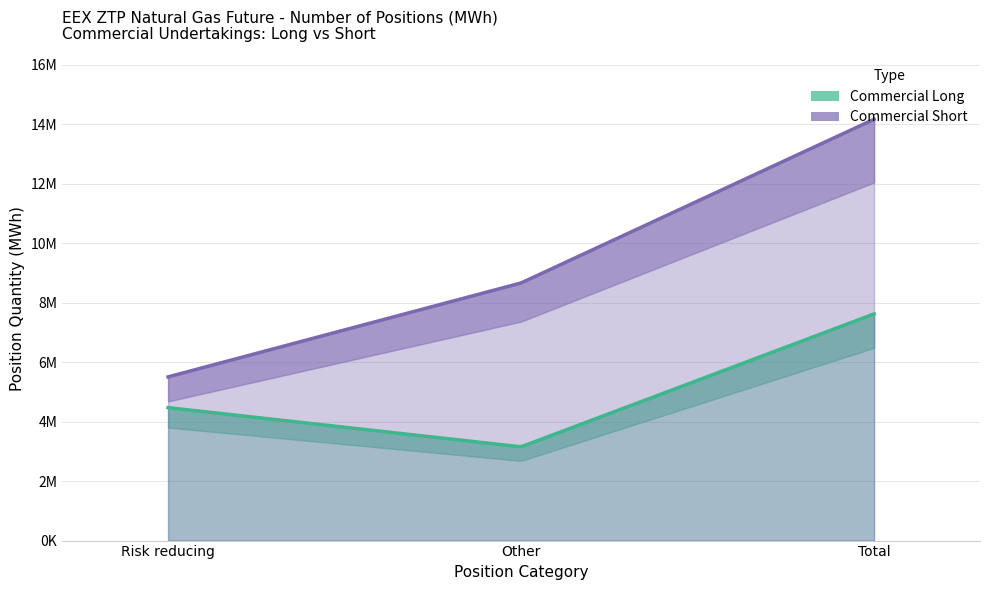

What position from the left is Total?

3